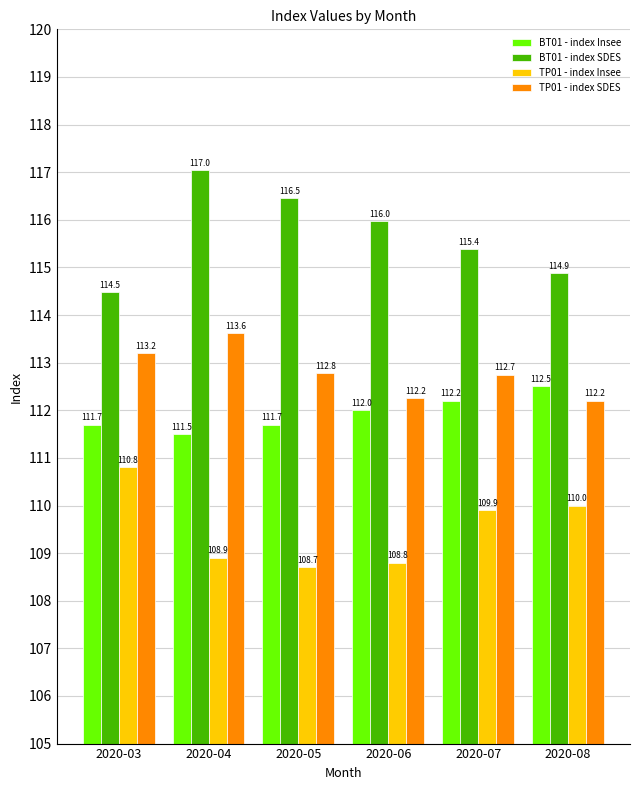

Reading left to right, extract all data points from this chart.

BT01 - index Insee: 2020-03=111.7	2020-04=111.5	2020-05=111.7	2020-06=112.0	2020-07=112.2	2020-08=112.5
BT01 - index SDES: 2020-03=114.5	2020-04=117.0	2020-05=116.5	2020-06=116.0	2020-07=115.4	2020-08=114.9
TP01 - index Insee: 2020-03=110.8	2020-04=108.9	2020-05=108.7	2020-06=108.8	2020-07=109.9	2020-08=110.0
TP01 - index SDES: 2020-03=113.2	2020-04=113.6	2020-05=112.8	2020-06=112.2	2020-07=112.7	2020-08=112.2